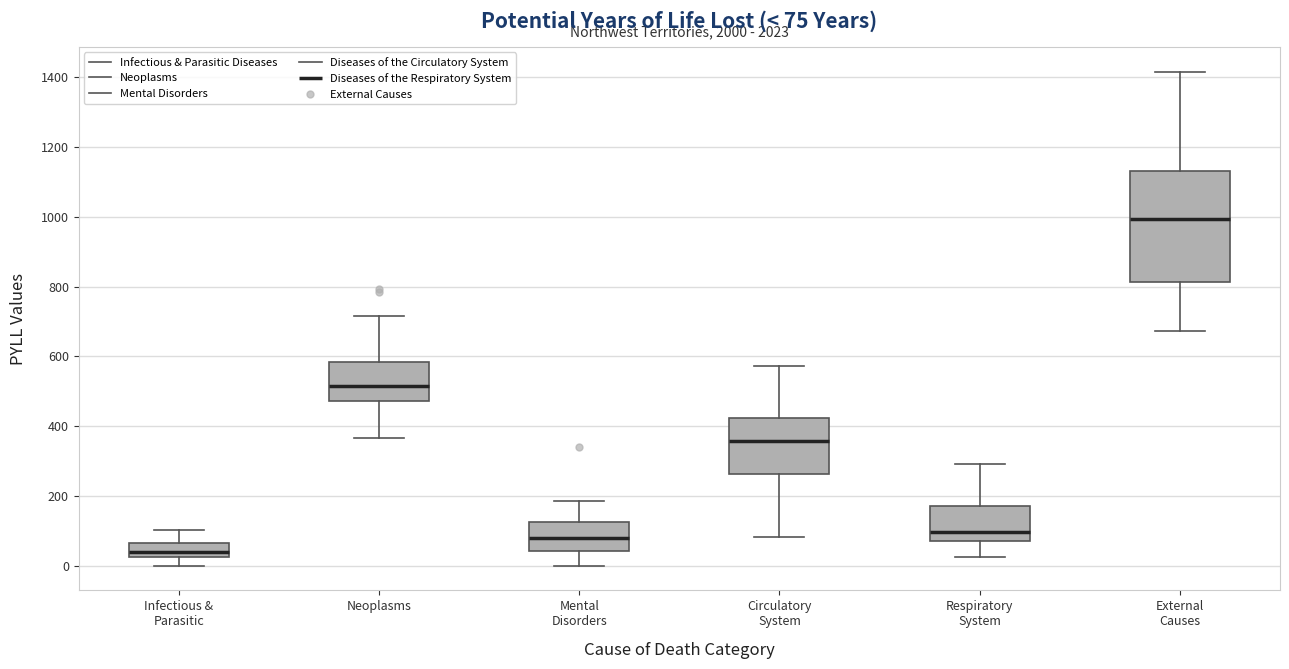

Comparing the boxes themselves (not the whiskers), which one is the tallest?

External Causes